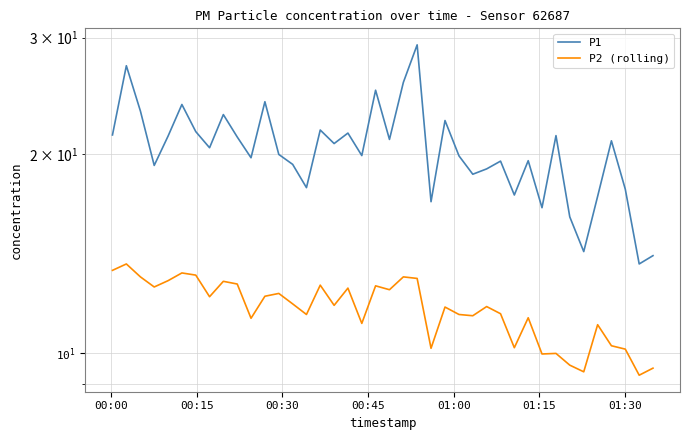

How many interior local peaks does the P2 (rolling) series have?

13